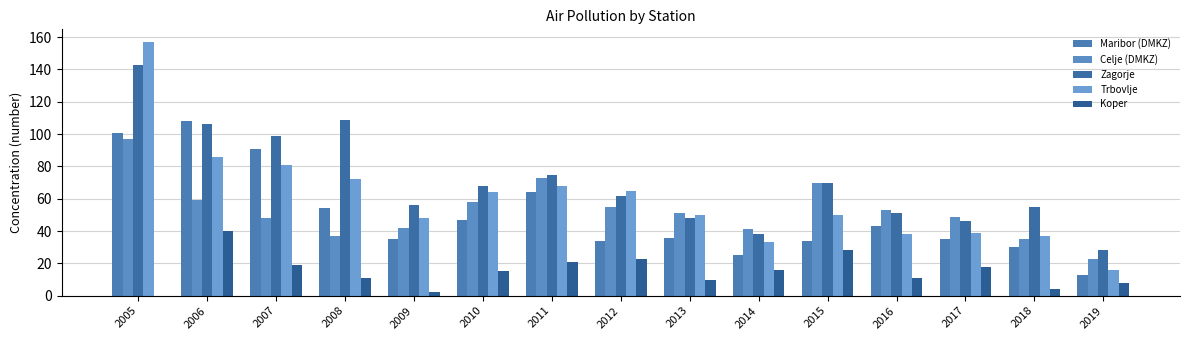

What are all the series names shown in the legend?

Maribor (DMKZ), Celje (DMKZ), Zagorje, Trbovlje, Koper